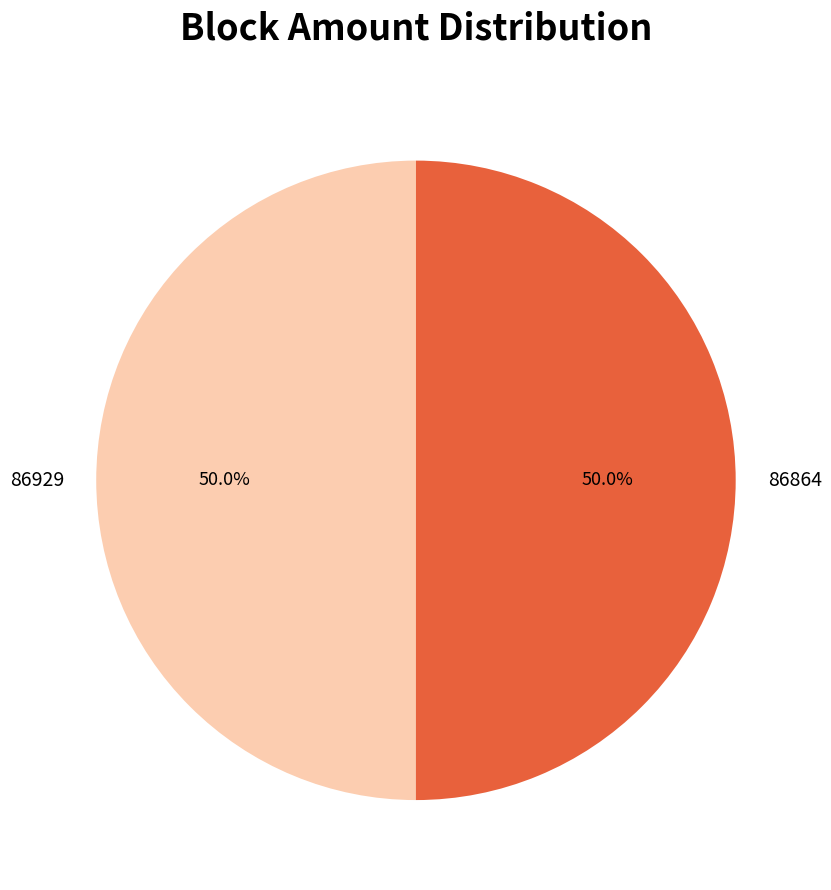

What is the total percentage of 86929 and 86864?

100.0%